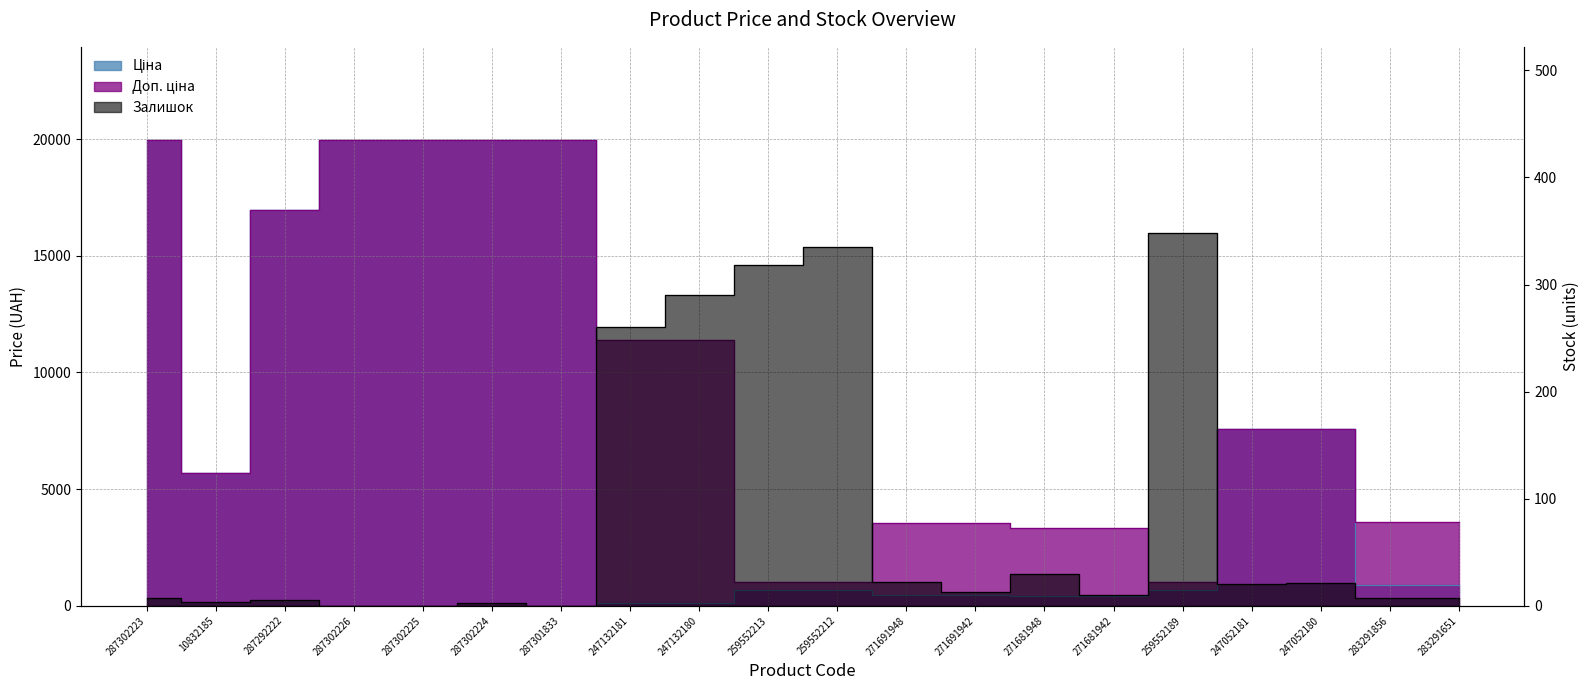

At how many categories does at least one series exceed 6140?

10